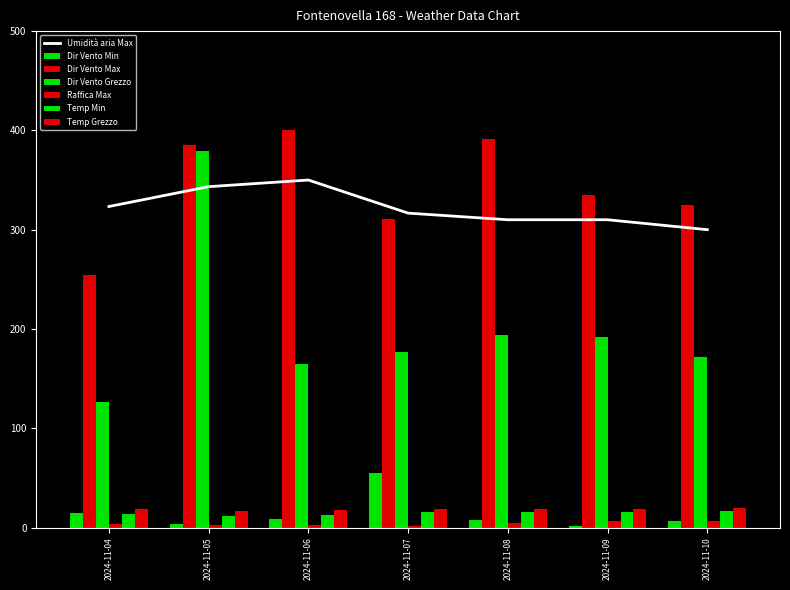

Which has a higher value, 2024-11-05 or 2024-11-06?

2024-11-06